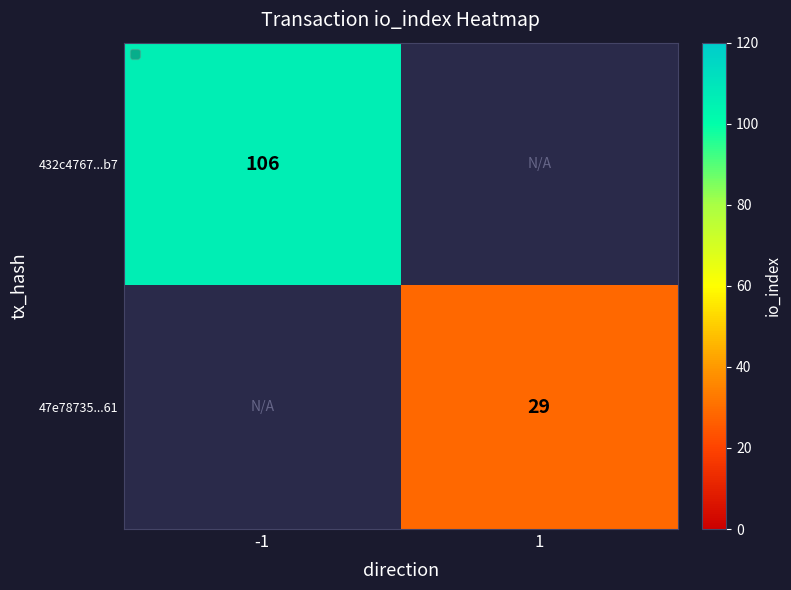

The 47e78735...61 series shows 7.8 at 1. True or false?

False